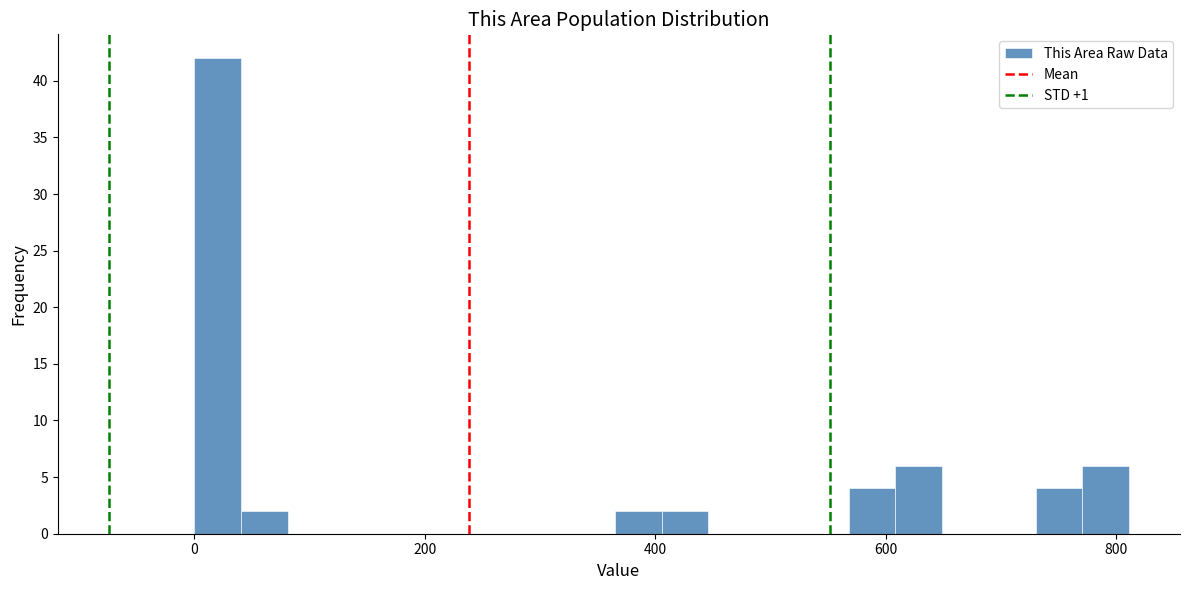

Read against the x-axis, roughly where is the centre of the tallest bar?

20